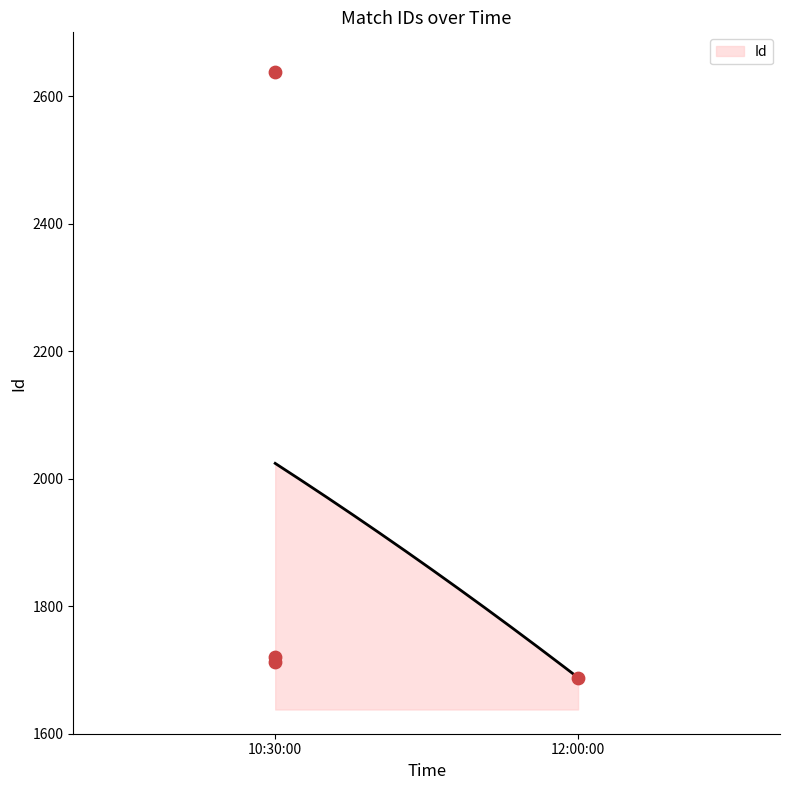

What is the minimum value for Id?

1688.0